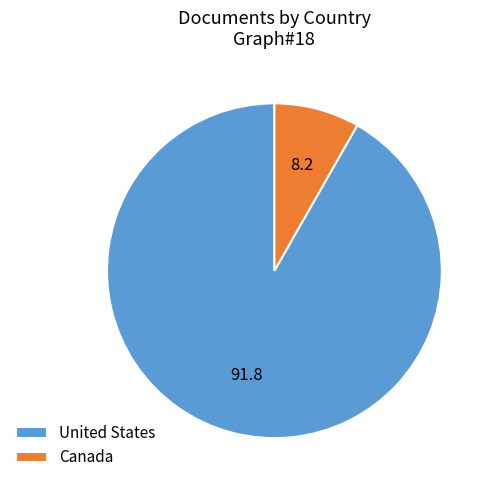

What is the smallest slice in the pie chart?

Canada